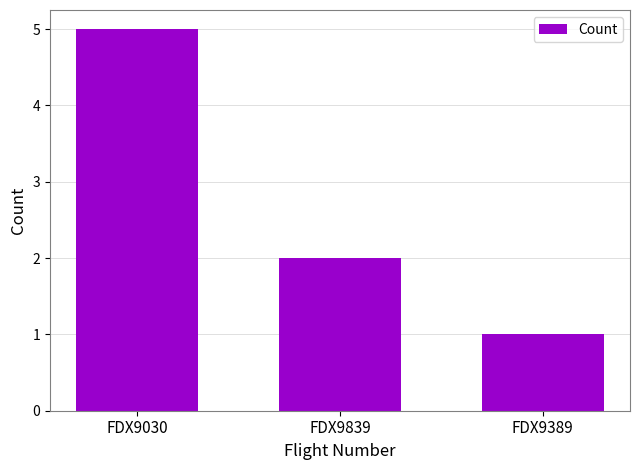

What is the greatest value displayed?

5